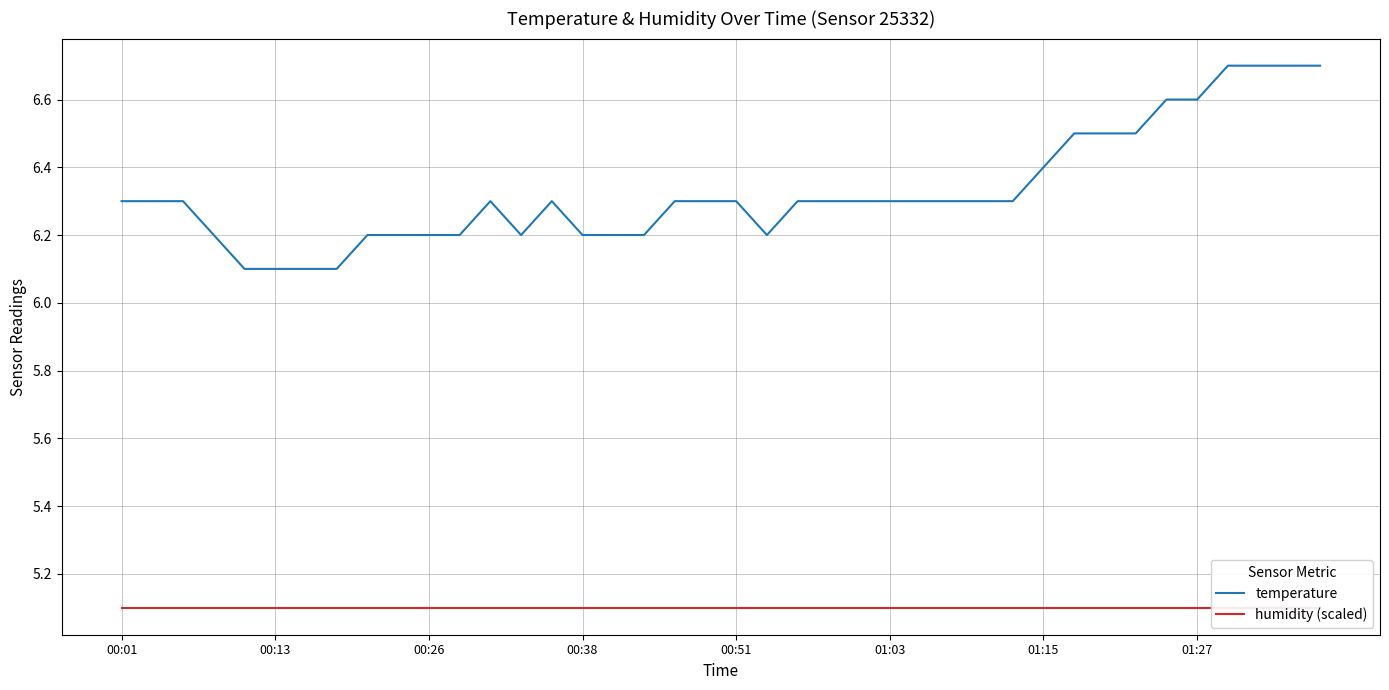

True or false: temperature and humidity (scaled) cross at least once.

False